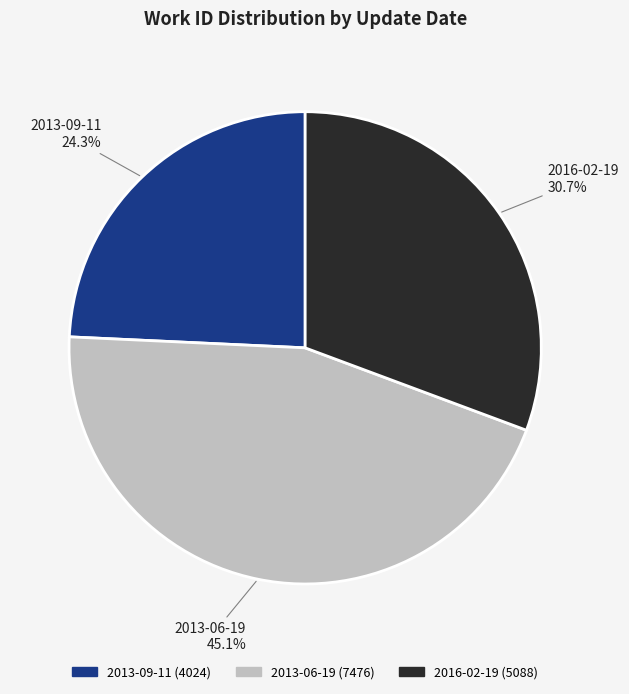

What percentage do 2013-06-19 and 2016-02-19 together represent?

75.7%